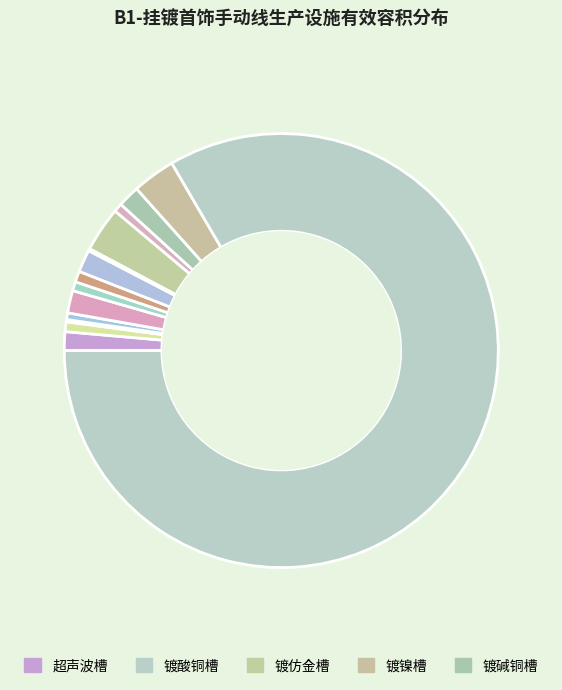

Is there any slice that represents more than half of the pie?

Yes